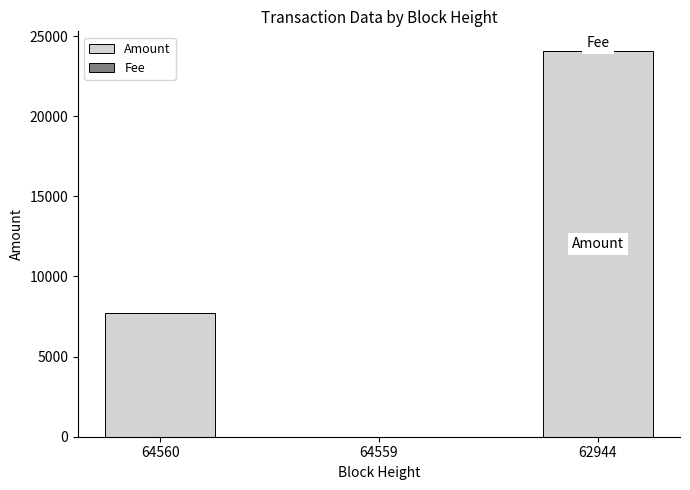

At which category is the sum across all series the highest?

62944